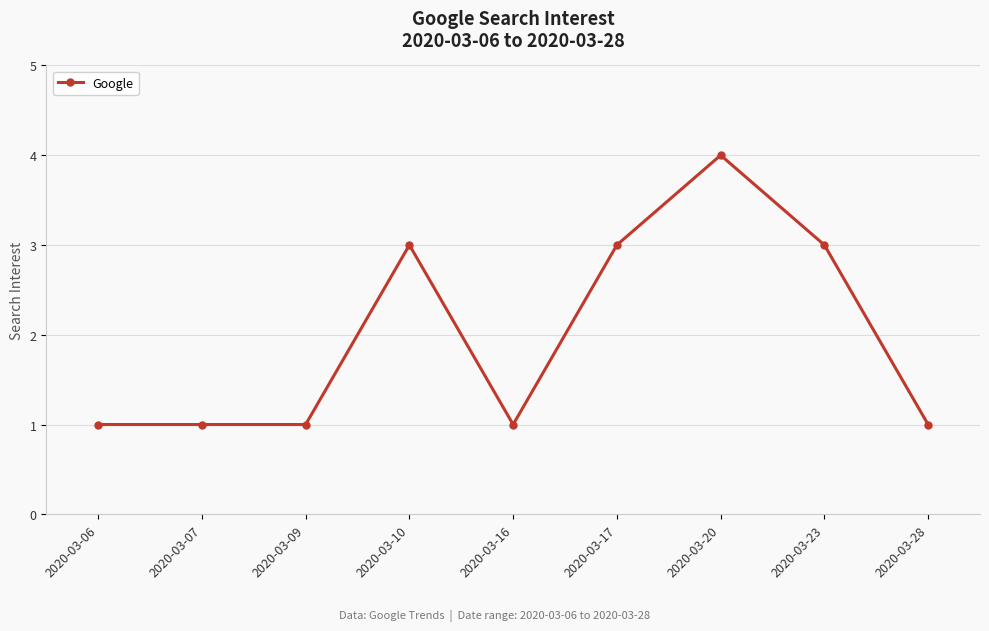

Is it true that the value at 2020-03-16 is 1?

True